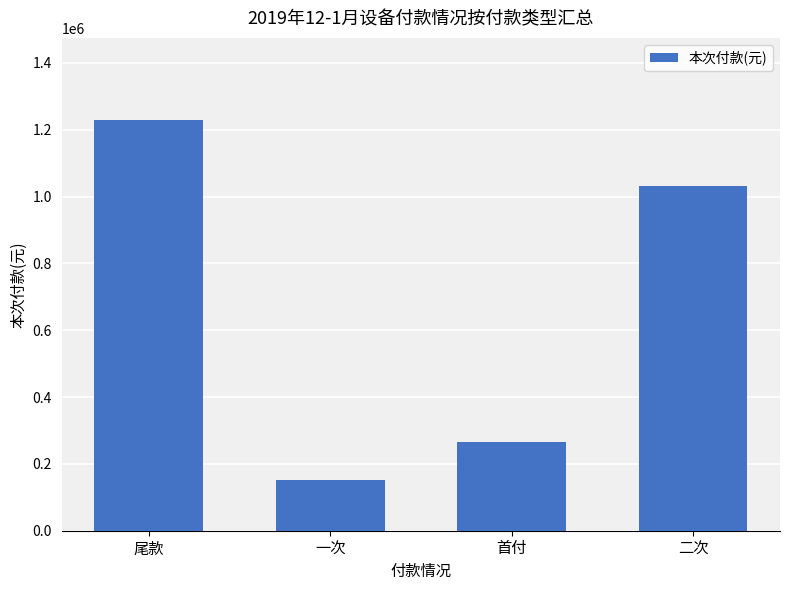

What is the smallest value displayed?

152588.7